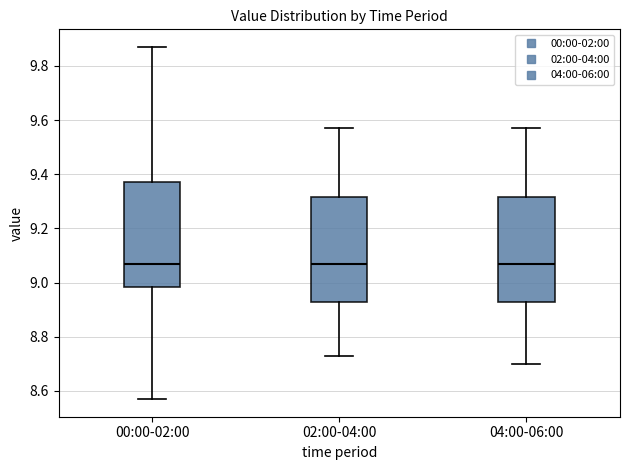

Where does the median line of the box for 02:00-04:00 sit on the y-axis? The values are not printed on the chart, so give them approximately, as read against the axis.

9.08